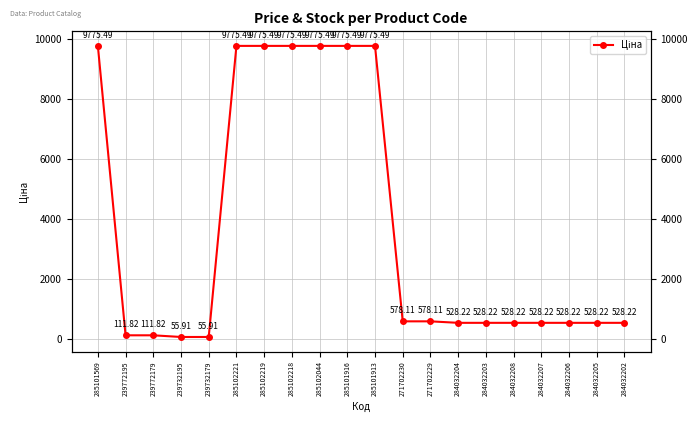

Count the number of data series in this chart.

1